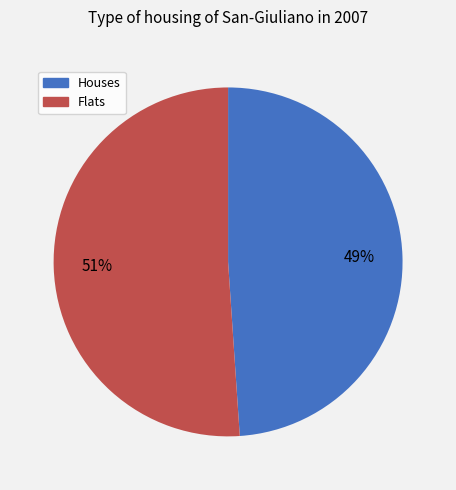

True or false: Flats accounts for 51% of the total.

True